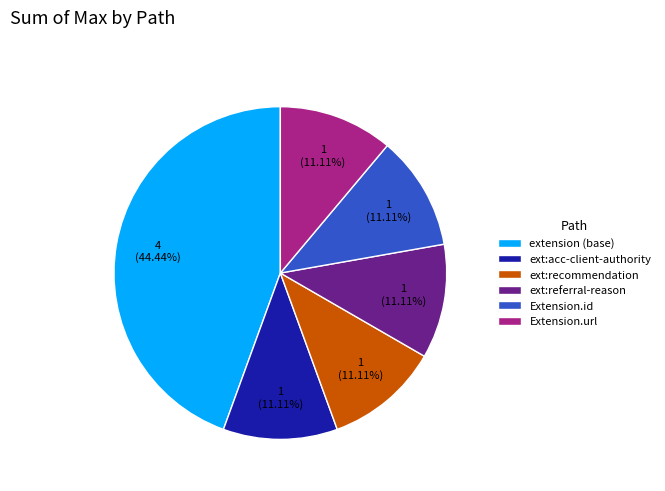

Does any single category account for the majority?

No